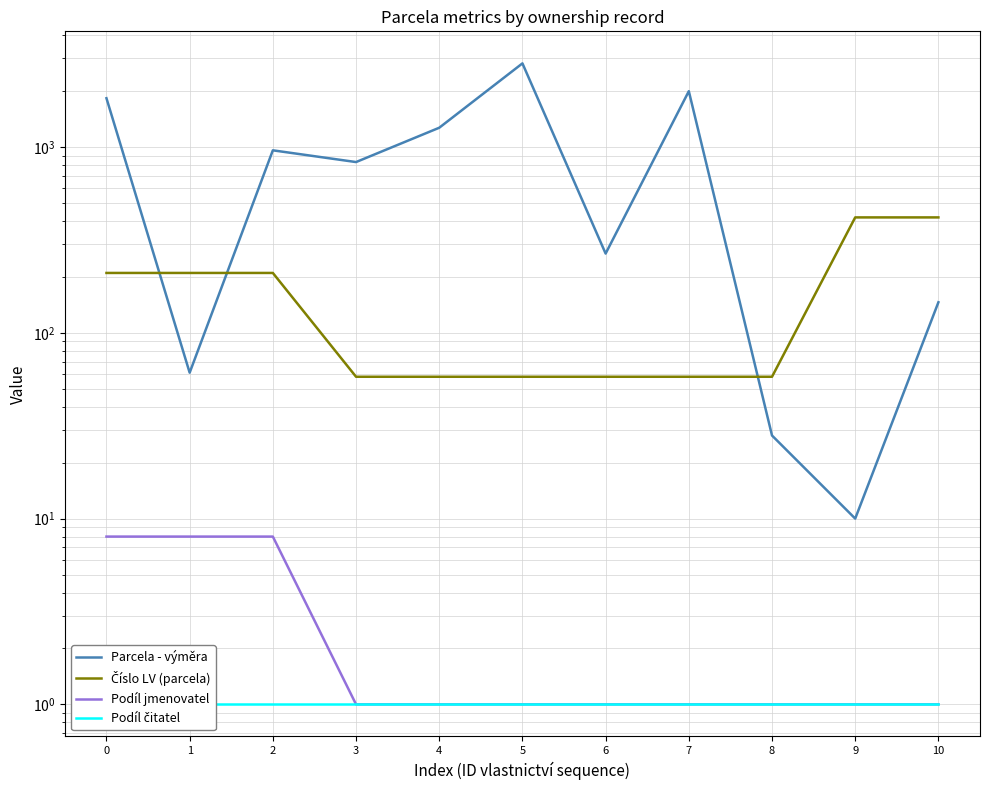

Reading left to right, what are all the values shown in this chart?

Parcela - výměra: 1831	61	960	830	1270	2820	267	1998	28	10	146
Číslo LV (parcela): 210	210	210	58	58	58	58	58	58	418	418
Podíl jmenovatel: 8	8	8	1	1	1	1	1	1	1	1
Podíl čitatel: 1	1	1	1	1	1	1	1	1	1	1